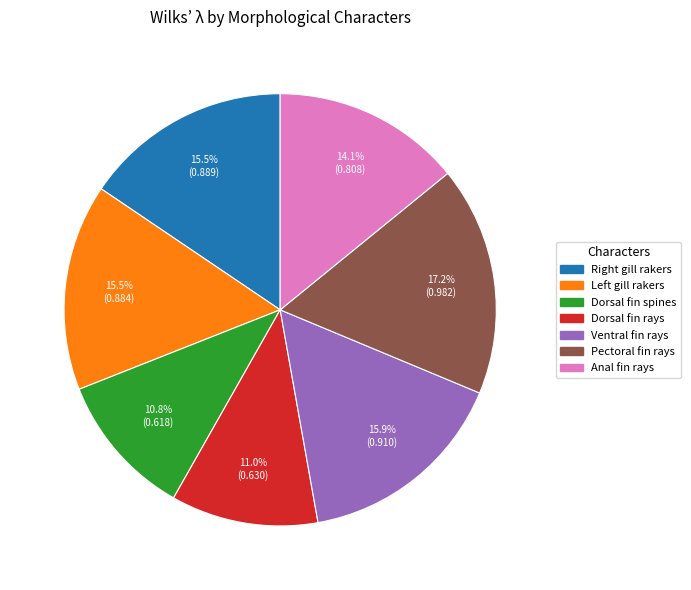

How many segments does this pie chart have?

7